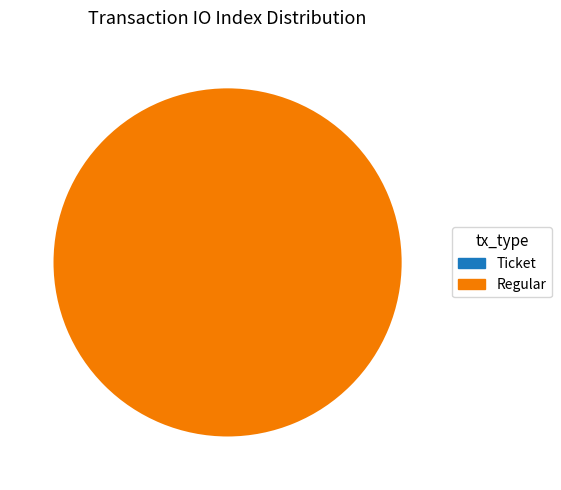

True or false: Ticket accounts for 0% of the total.

True